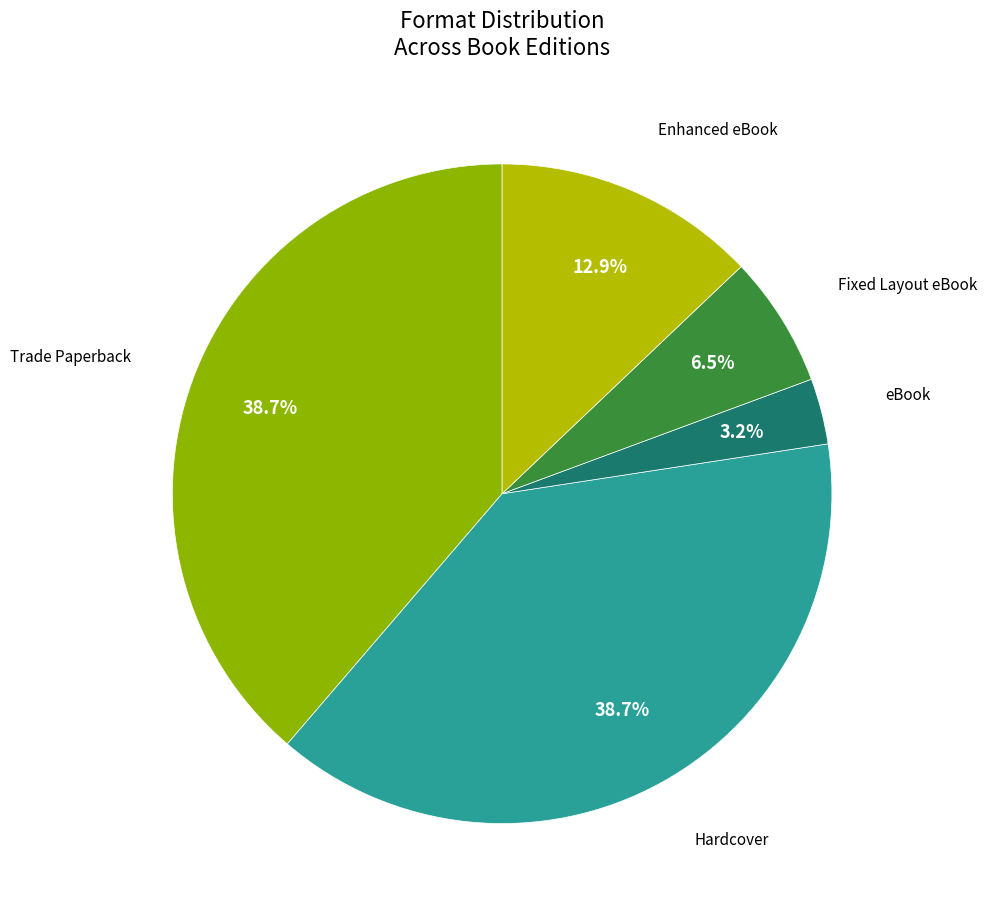

Does any single category account for the majority?

No